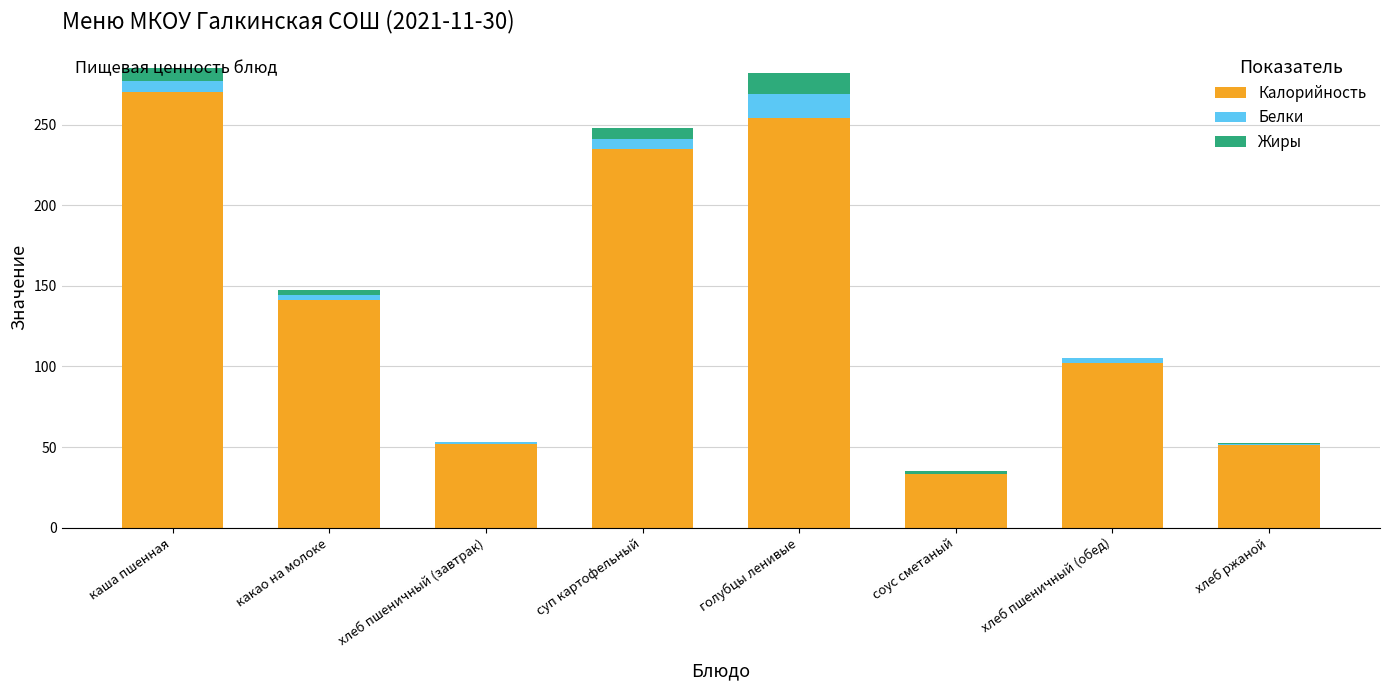

Read the Калорийность value at голубцы ленивые.

254.0